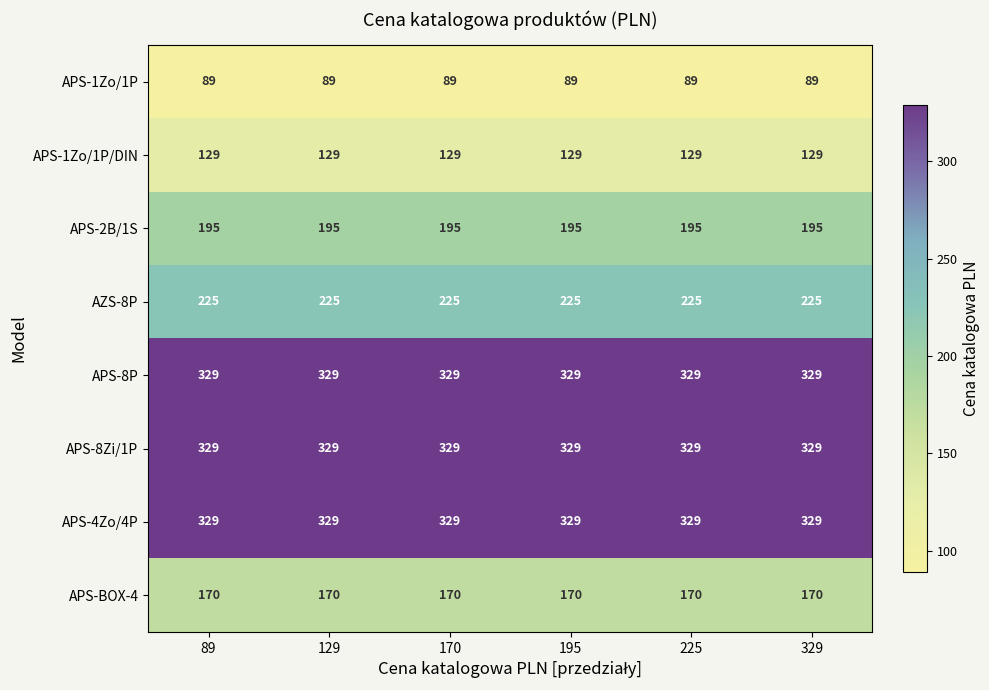

How many series are shown in this chart?

8